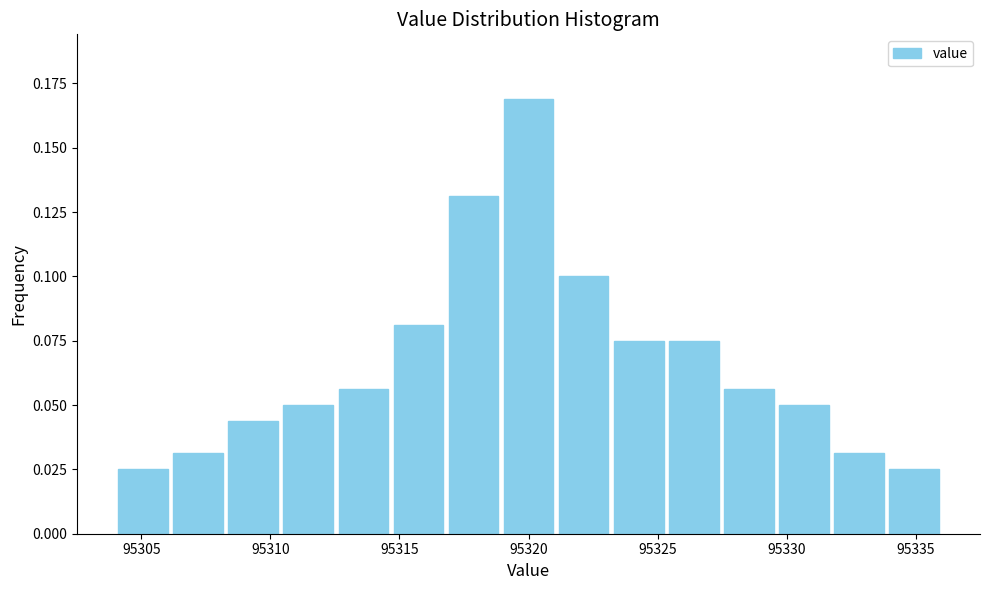

How tall is the bar that spans 95317.0 to 95319.0 on the x-axis? Neither the bar edges nor the heights are printed on the chart, so give them approximately, as read against the axes.

0.130